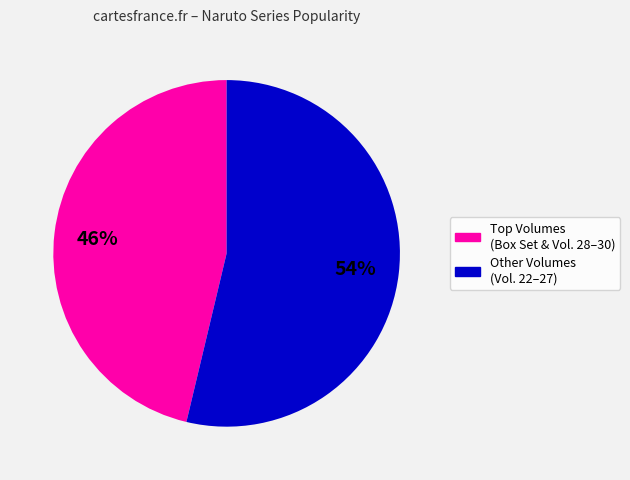

Is there a majority slice in this chart?

Yes